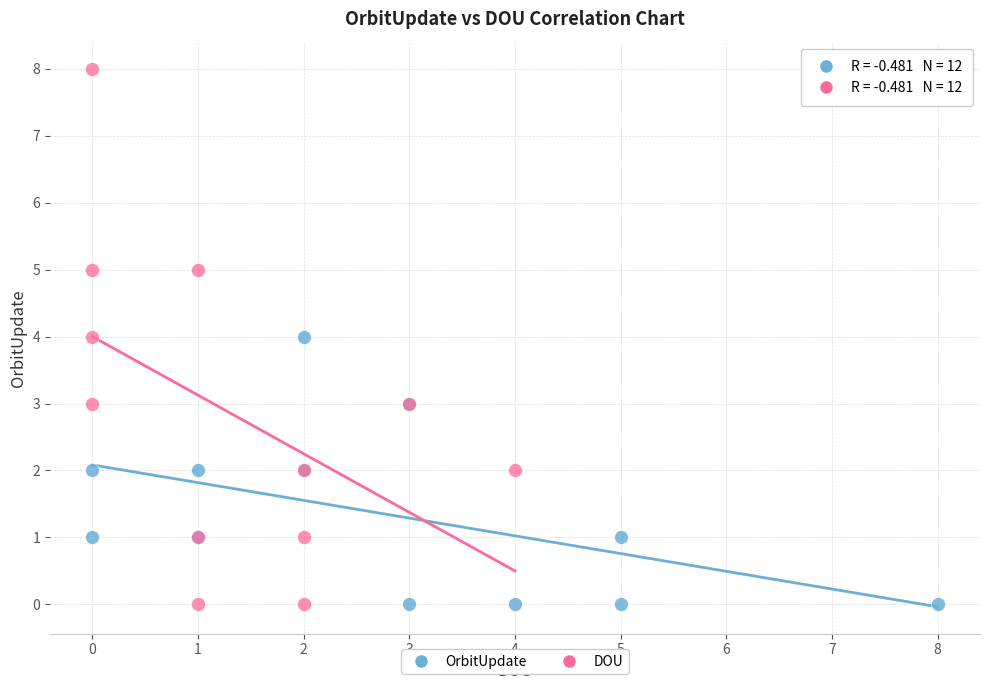

Which series has the largest Y range (max minus min)?

DOU